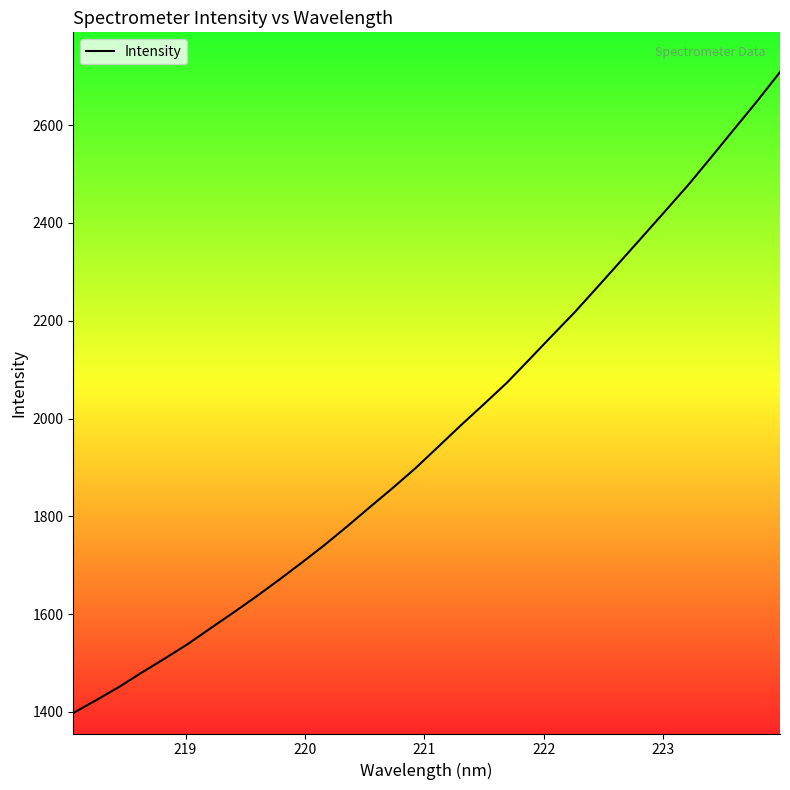

Count the number of values greater than 1942.

16